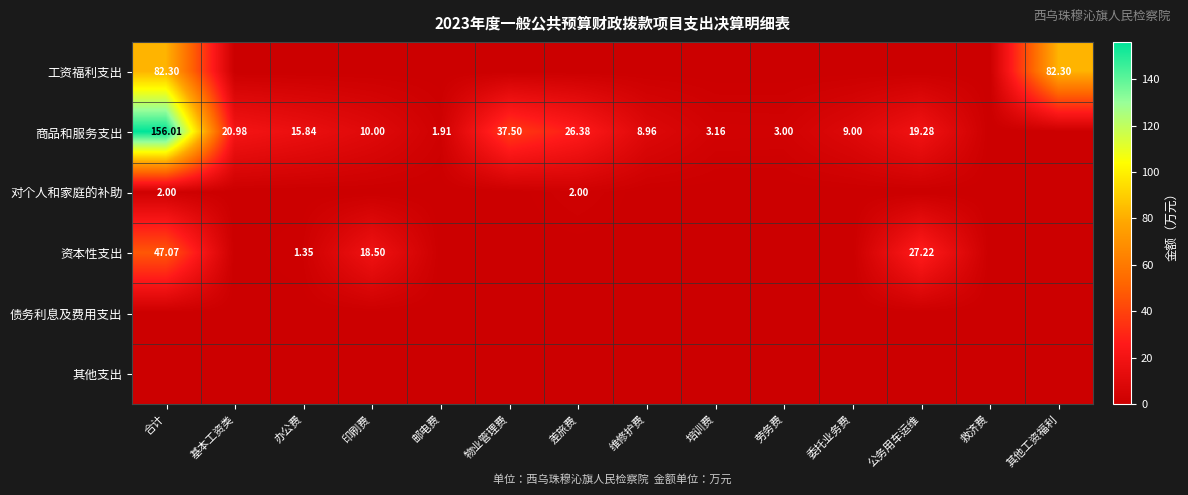

How many positive values does the 对个人和家庭的补助 series have?

2